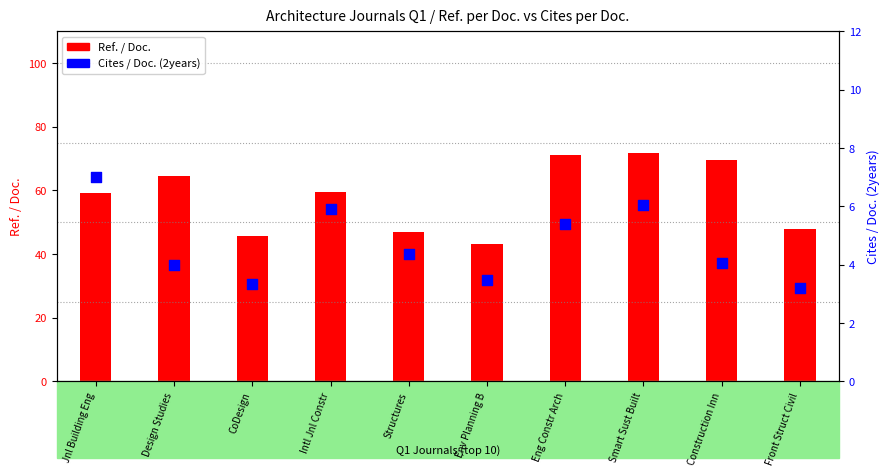

Which series contains the lowest Y value?

Cites / Doc. (2years)